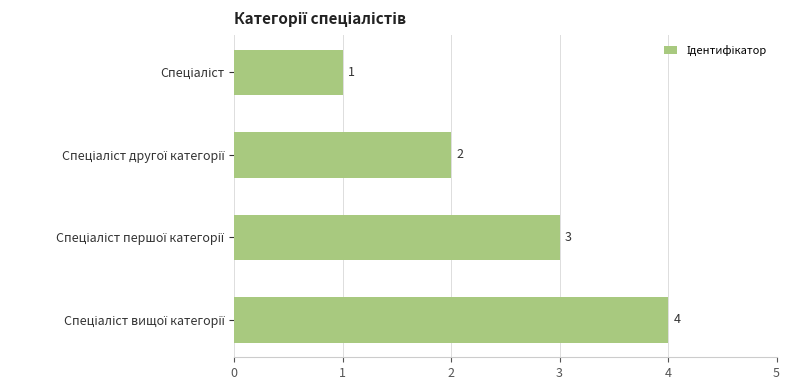

What is the value of the 1st bar from the top?

1